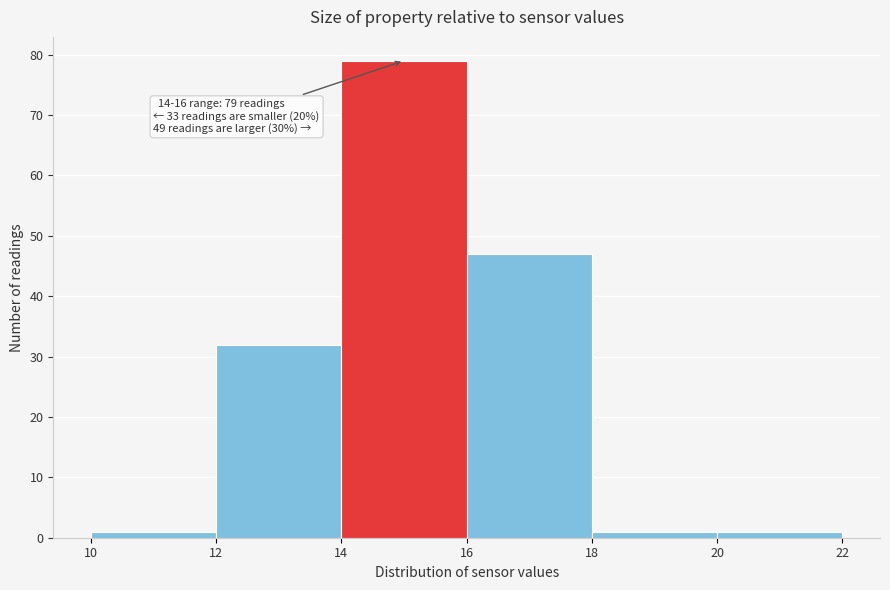

Which range on the x-axis has the tallest bar?

14 to 16